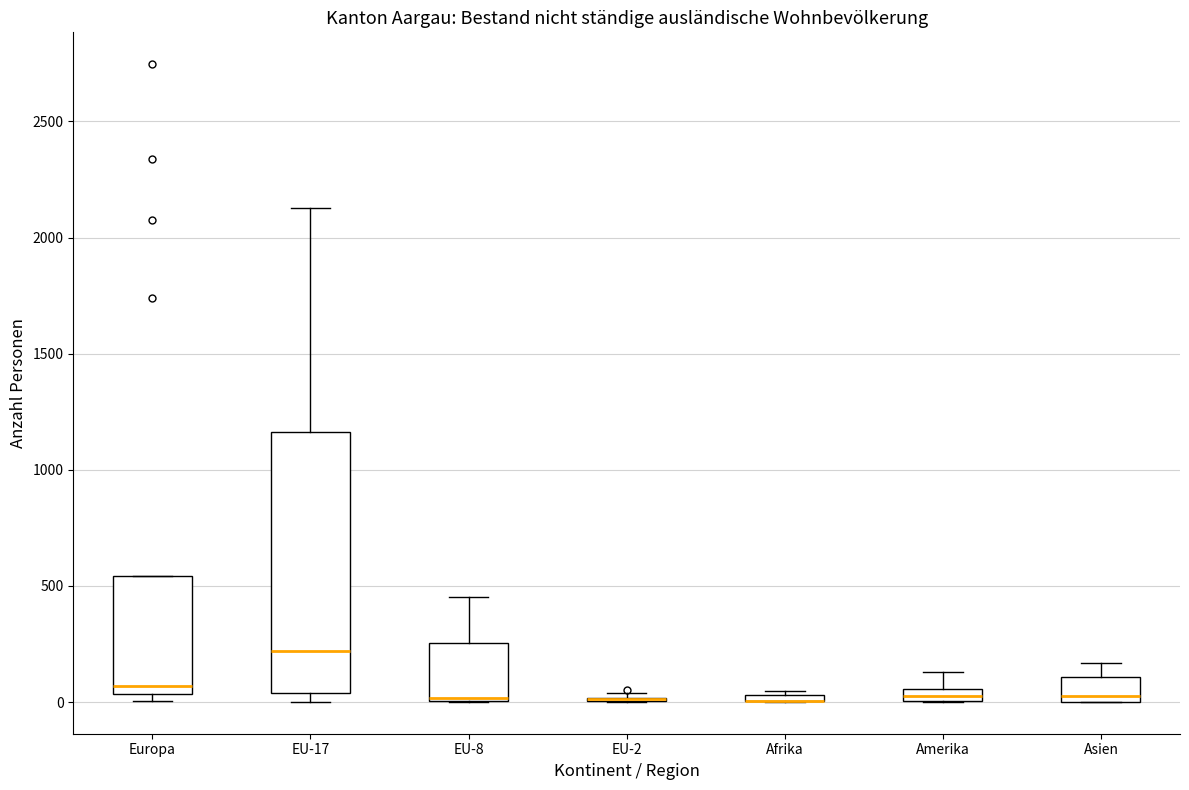

Where is the lower edge of the box for Asien on the y-axis? The values are not printed on the chart, so give them approximately, as read against the axis.

0